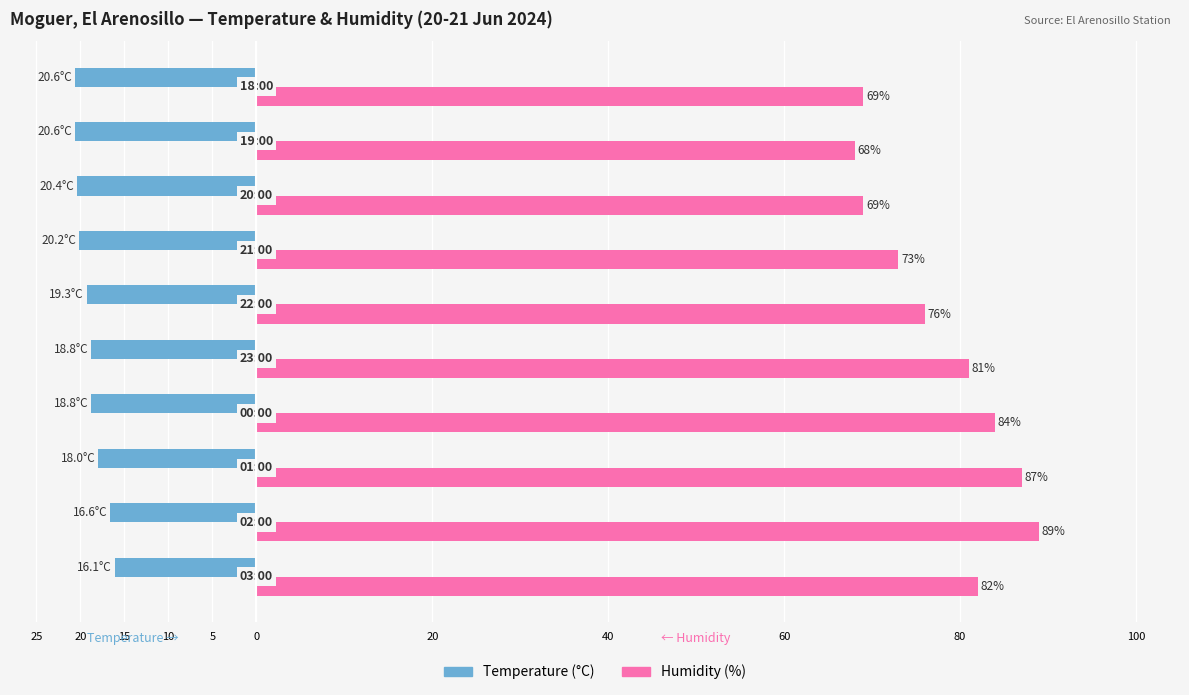

What are all the series names shown in the legend?

Temperature (°C), Humidity (%)